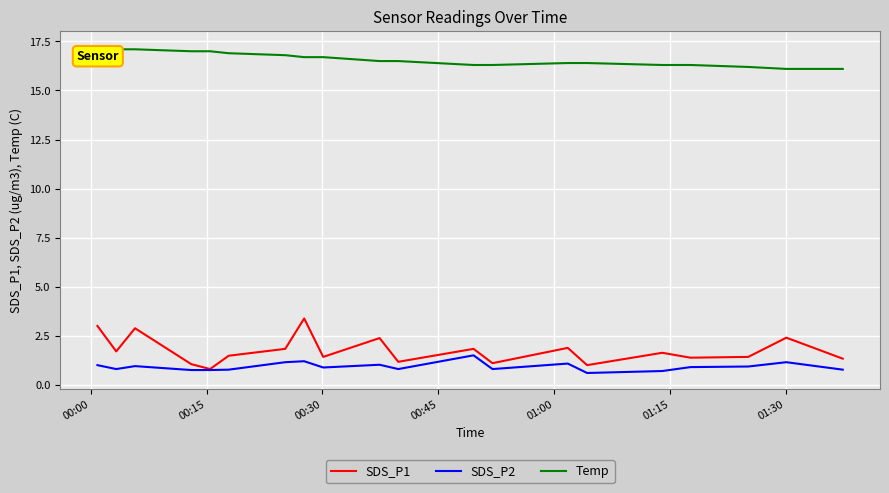

Which series has the widest spread of values?

SDS_P1